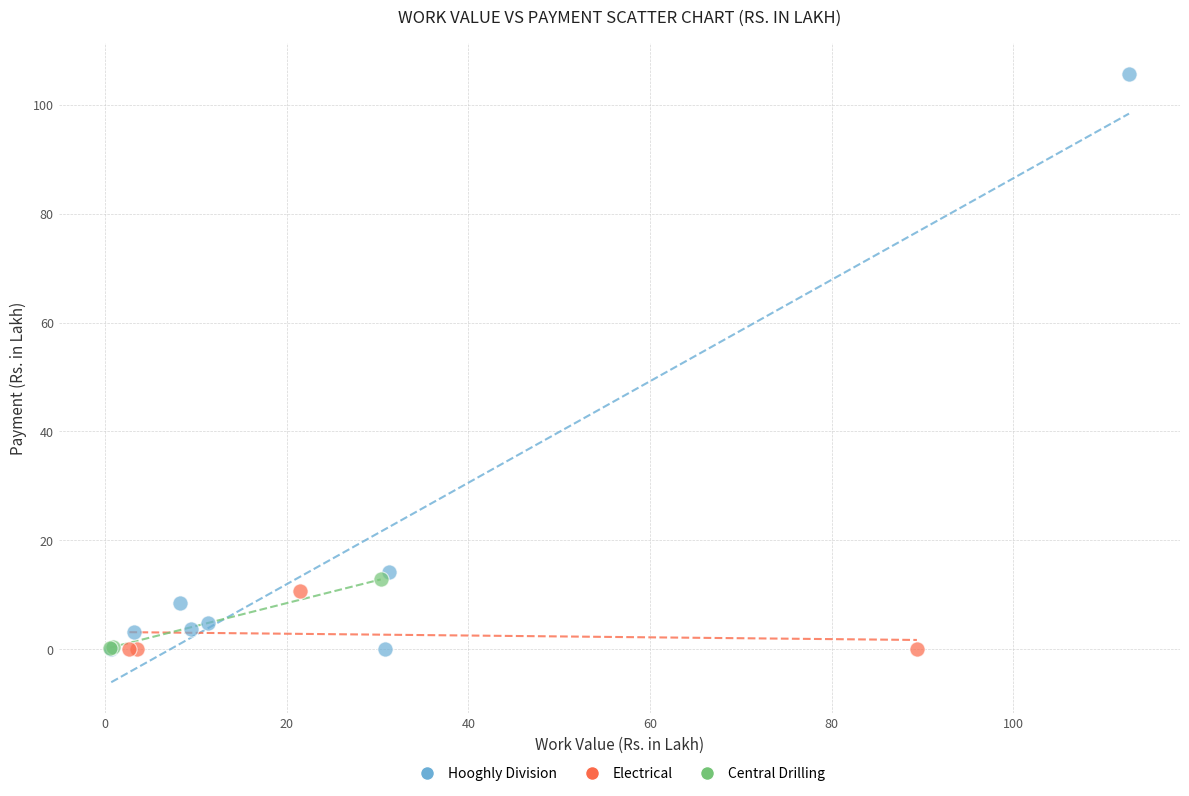

Which series reaches the maximum Y coordinate?

Hooghly Division